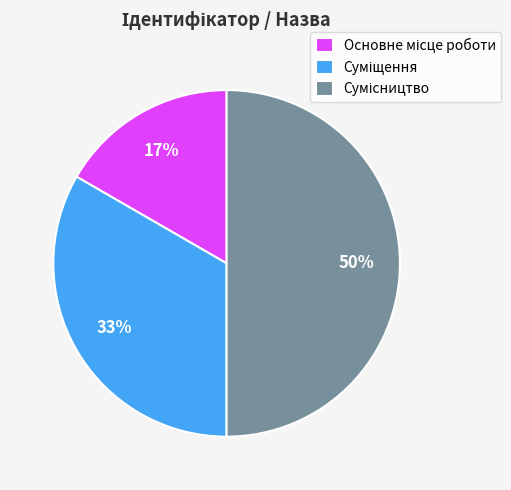

To the nearest percent, what is the average slice percentage?

33%